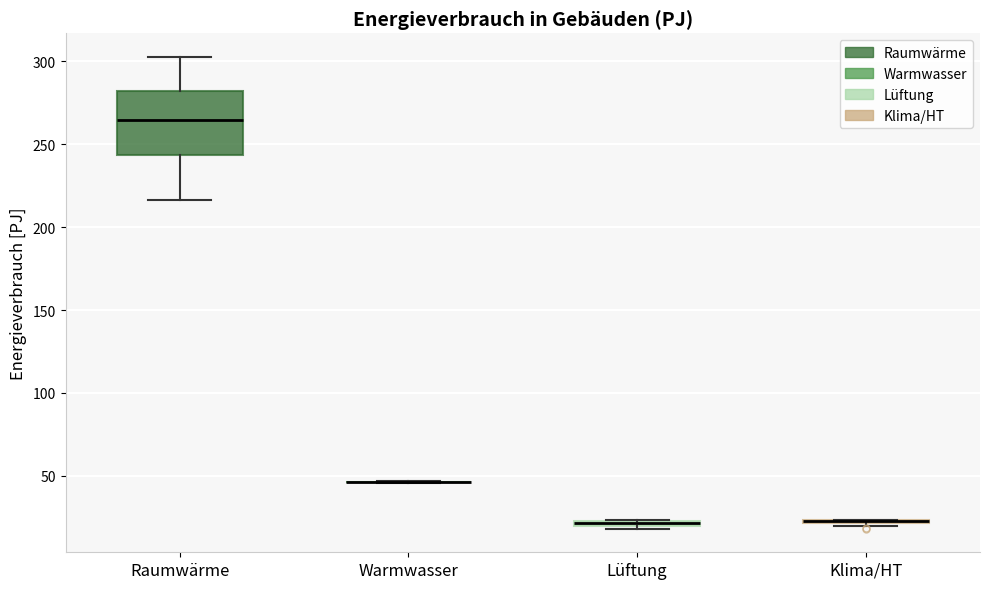

Which box is the tallest, from its lower edge to its upper edge?

Raumwärme